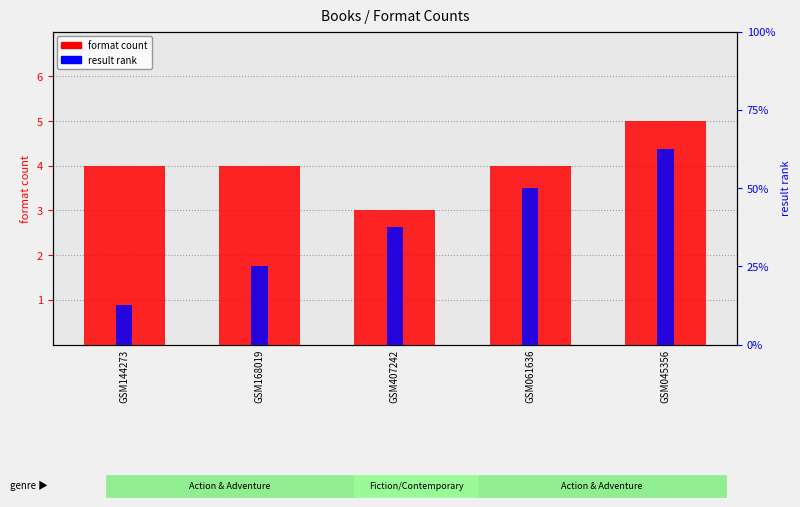

Reading left to right, what are all the values shown in this chart?

format count: GSM144273=4	GSM168019=4	GSM407242=3	GSM061636=4	GSM045356=5
result rank: GSM144273=1	GSM168019=2	GSM407242=3	GSM061636=4	GSM045356=5